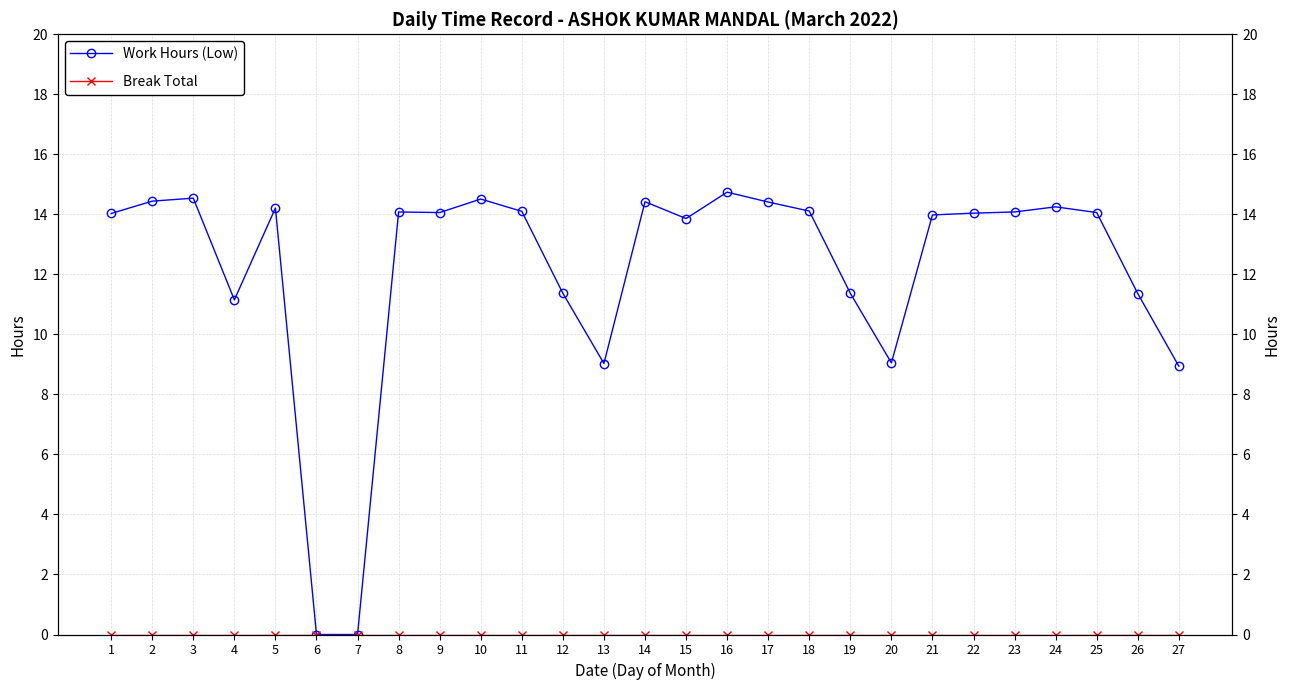

List the labels in order of Break Total value, largest first.

1, 2, 3, 4, 5, 6, 7, 8, 9, 10, 11, 12, 13, 14, 15, 16, 17, 18, 19, 20, 21, 22, 23, 24, 25, 26, 27